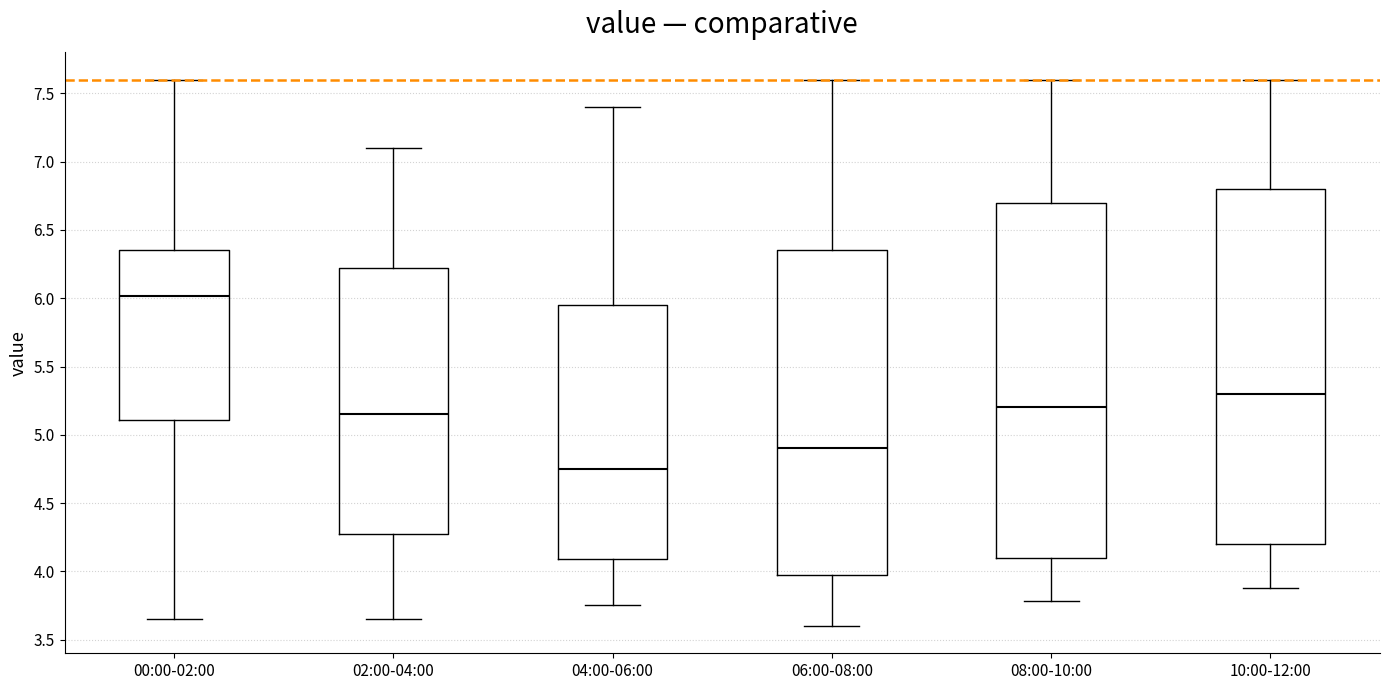

Reading left to right, transcribe this box plot: for each box, give where its median line is, the range the box spans, and where its two whiskers end, as read against the y-axis. The values are not printed on the chart, so give them approximately, as read against the axis.

00:00-02:00: median 6.00, box 5.10 to 6.35, whiskers 3.65 to 7.60
02:00-04:00: median 5.15, box 4.30 to 6.25, whiskers 3.65 to 7.10
04:00-06:00: median 4.75, box 4.10 to 5.95, whiskers 3.75 to 7.40
06:00-08:00: median 4.90, box 4.00 to 6.35, whiskers 3.60 to 7.60
08:00-10:00: median 5.20, box 4.10 to 6.70, whiskers 3.80 to 7.60
10:00-12:00: median 5.30, box 4.20 to 6.80, whiskers 3.90 to 7.60